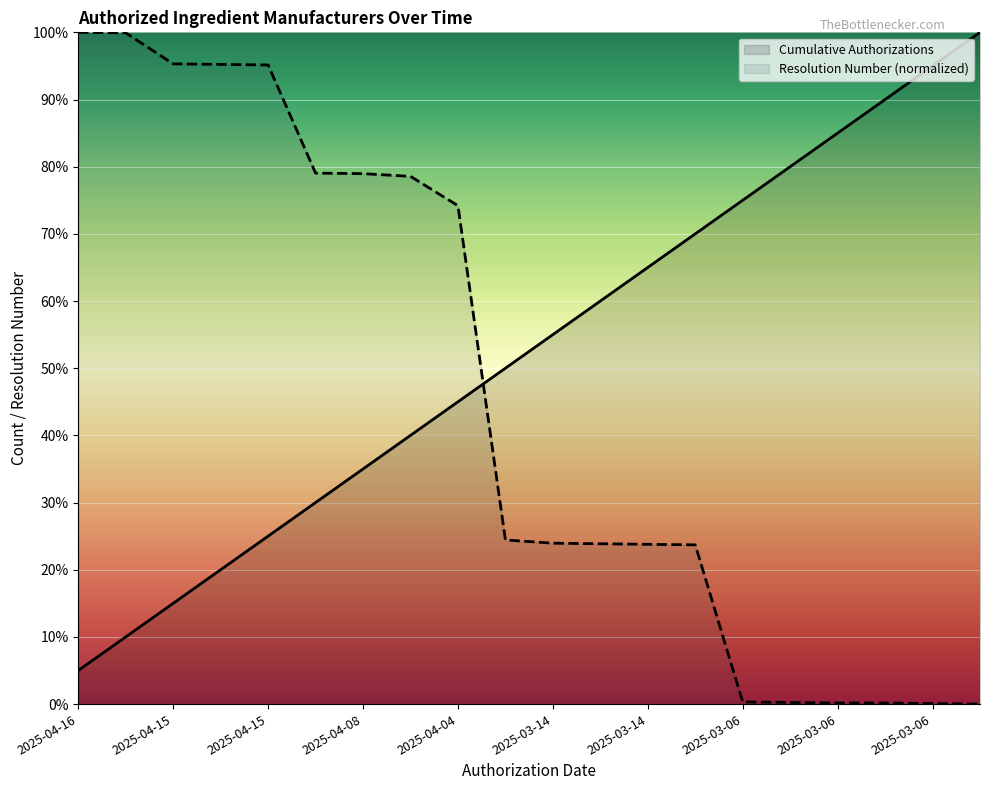

Rank the categories by Cumulative Authorizations value from highest to lowest.

2025-03-06, 2025-03-06, 2025-03-06, 2025-03-06, 2025-03-06, 2025-03-06, 2025-03-14, 2025-03-14, 2025-03-14, 2025-03-14, 2025-03-14, 2025-04-04, 2025-04-08, 2025-04-08, 2025-04-08, 2025-04-15, 2025-04-15, 2025-04-15, 2025-04-16, 2025-04-16